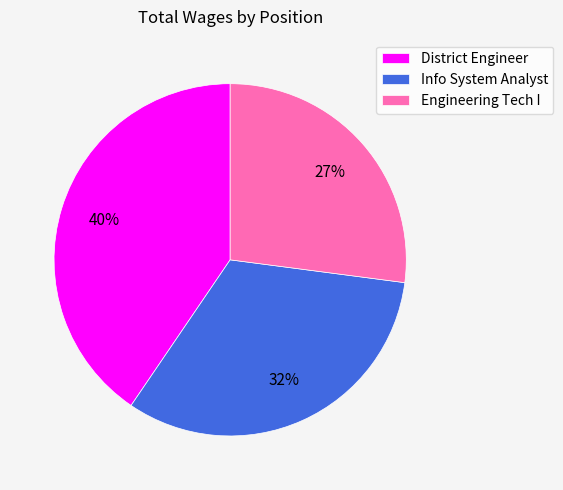

True or false: District Engineer accounts for 40% of the total.

True